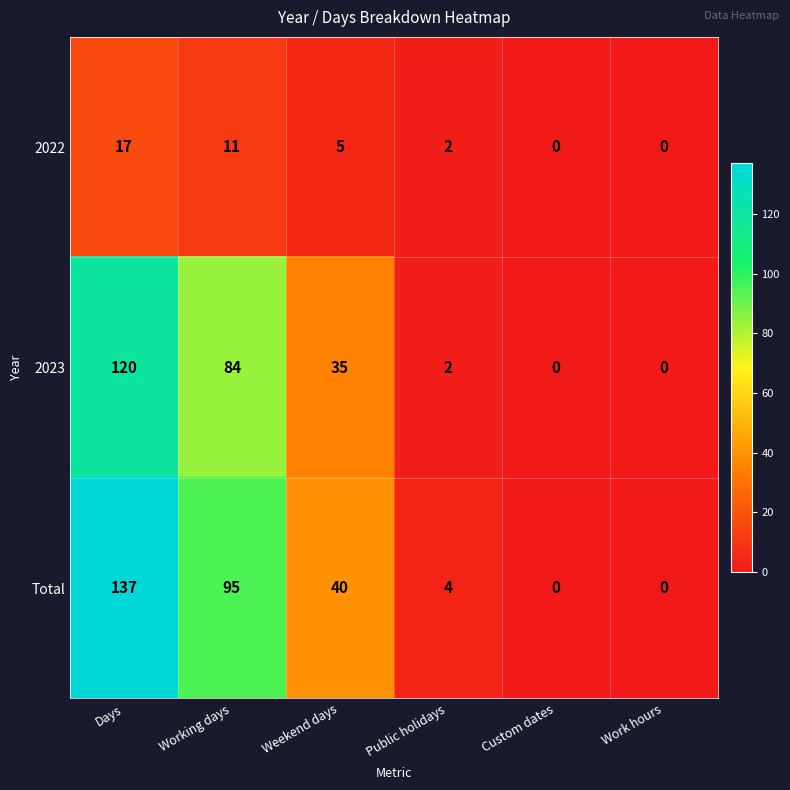

Reading left to right, transcribe all the data shown in this chart.

2022: 17	11	5	2	0	0
2023: 120	84	35	2	0	0
Total: 137	95	40	4	0	0